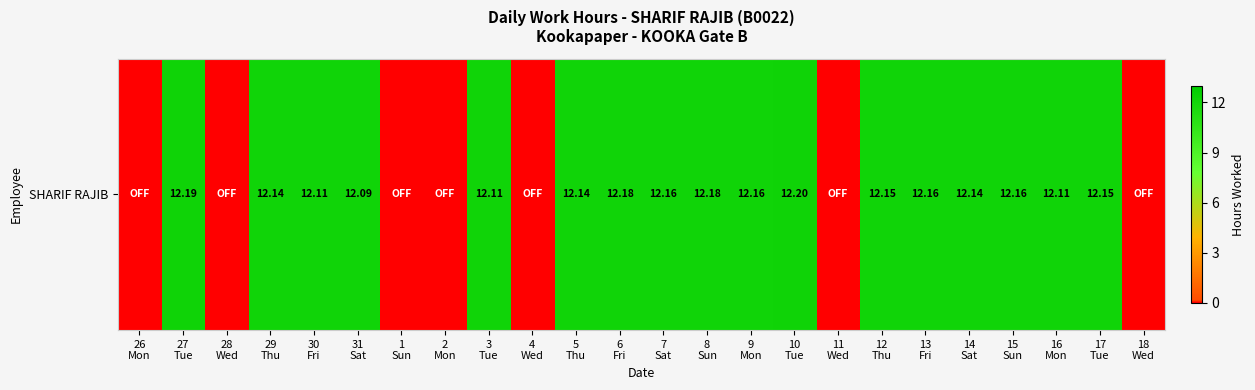

What is the difference between the second highest and minimum values?

12.2